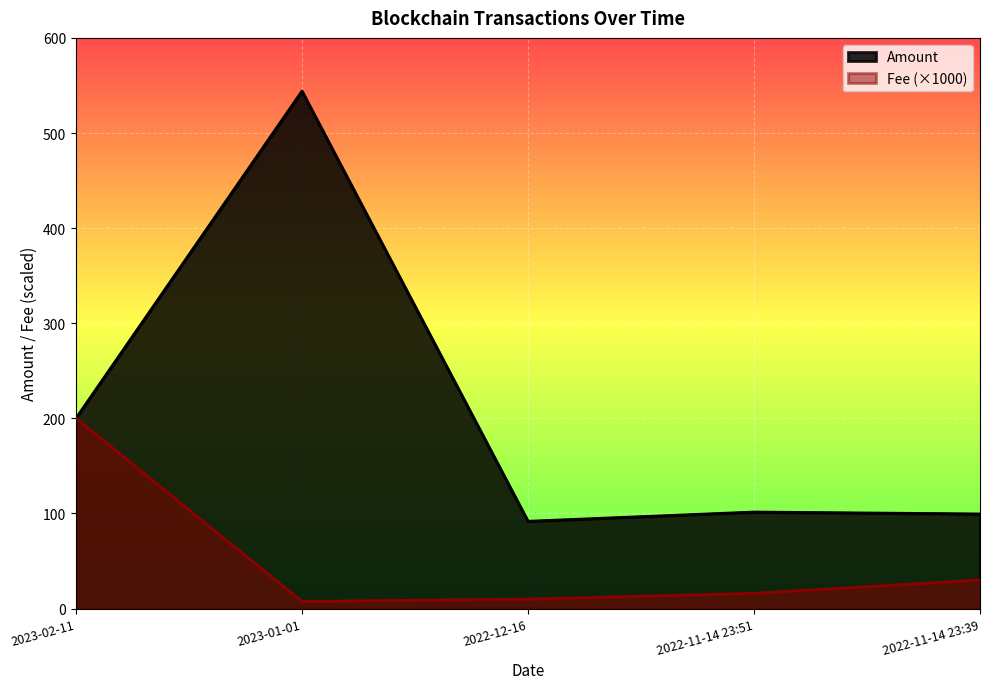

Does the chart display data point markers on the line(s)?

No